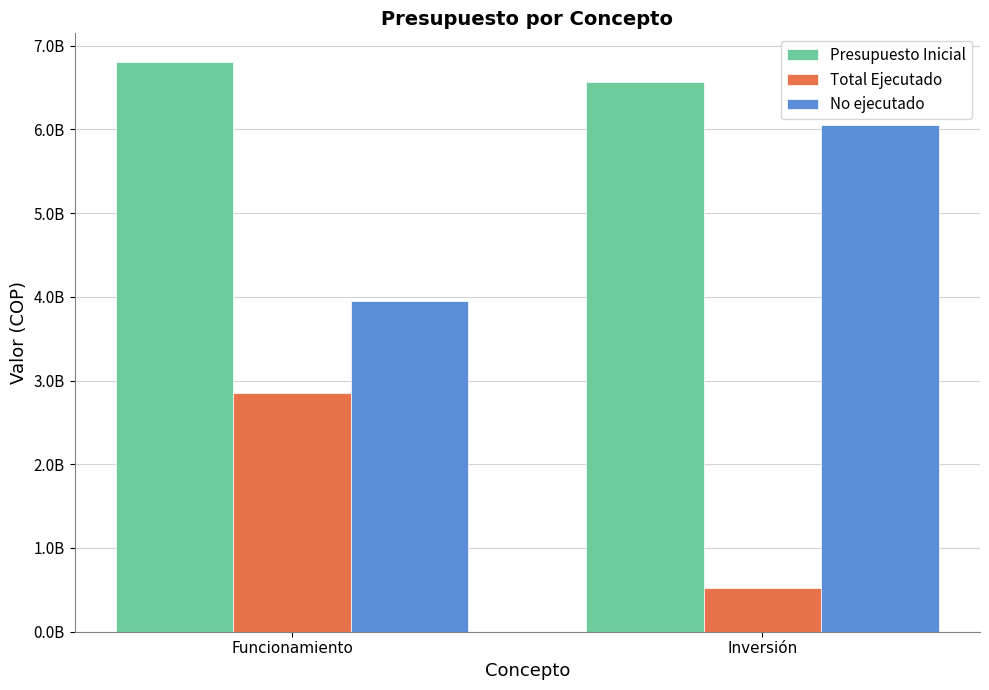

What is the sum of all No ejecutado values?

10001339004.5